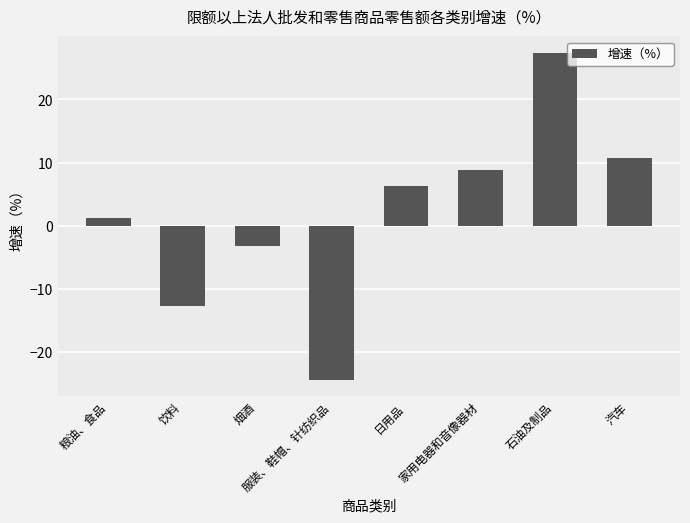

List the labels in order of value, largest first.

石油及制品, 汽车, 家用电器和音像器材, 日用品, 粮油、食品, 烟酒, 饮料, 服装、鞋帽、针纺织品